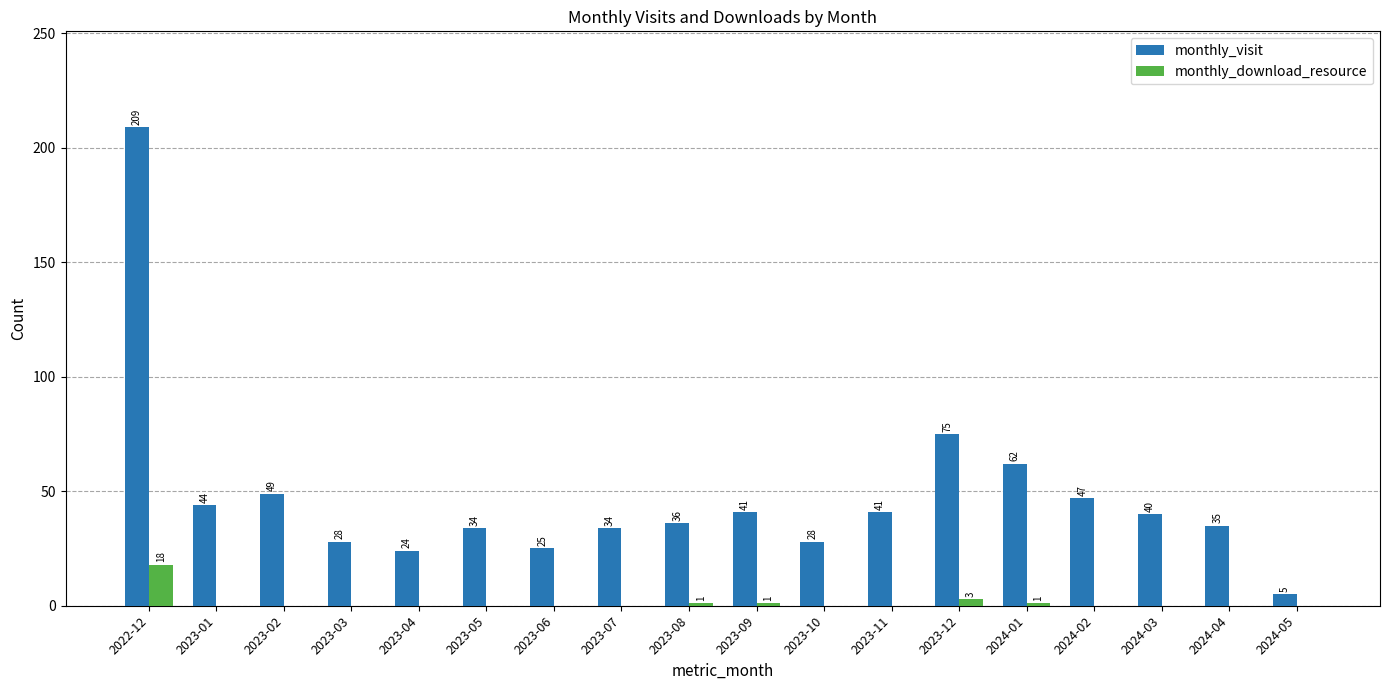

Which series has the widest spread of values?

monthly_visit